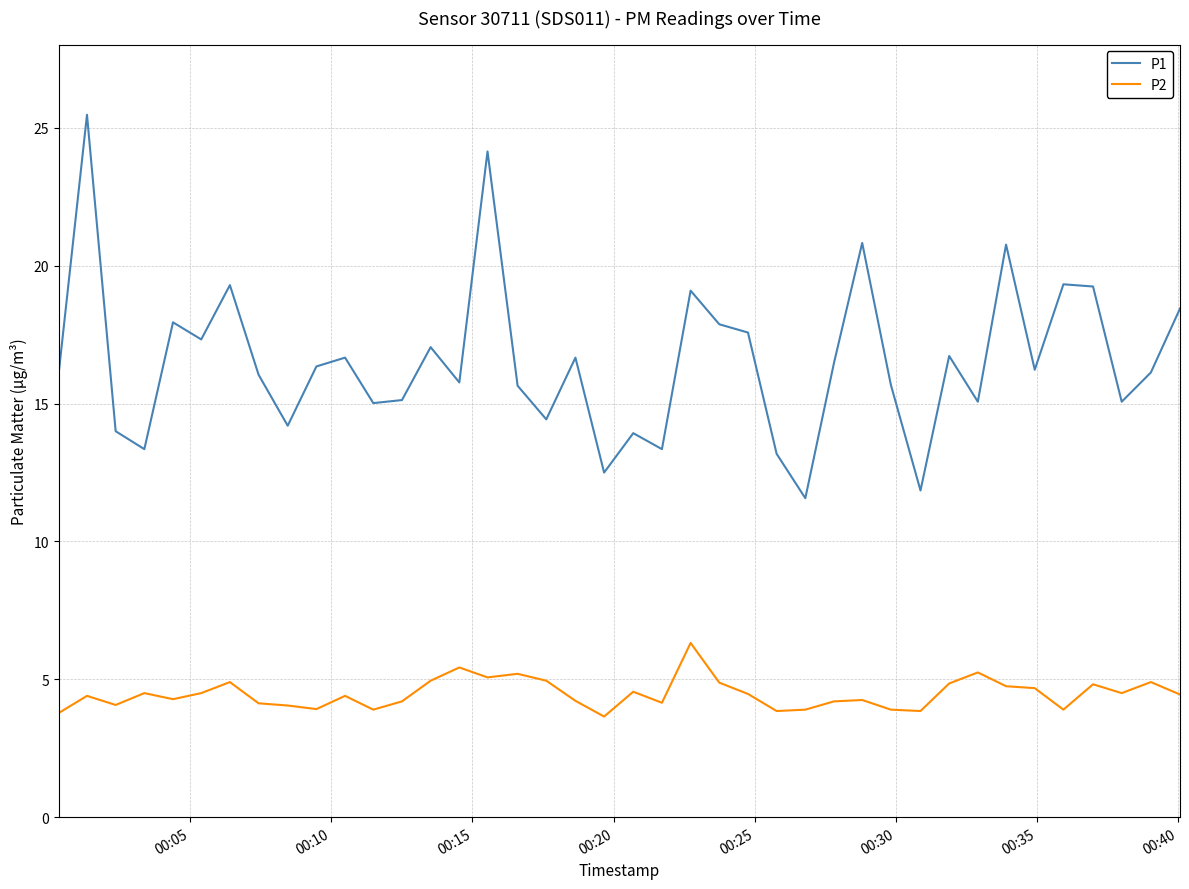

List the series in order of their peak value, highest first.

P1, P2